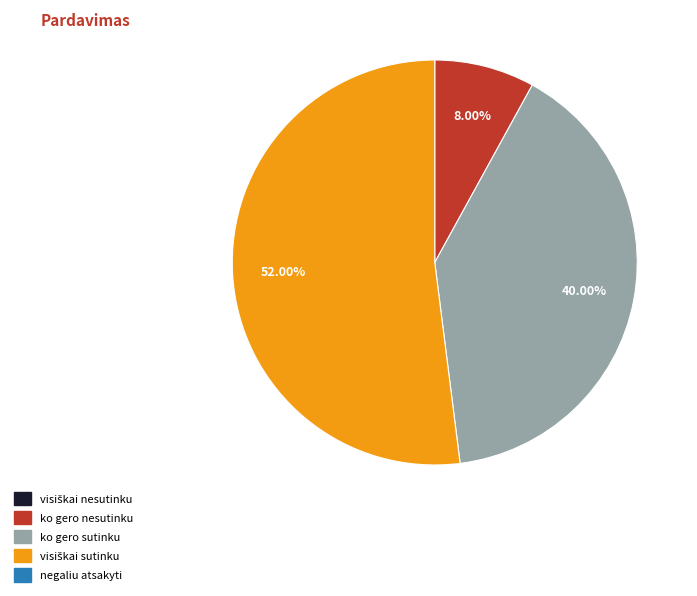

Does any single category account for the majority?

Yes